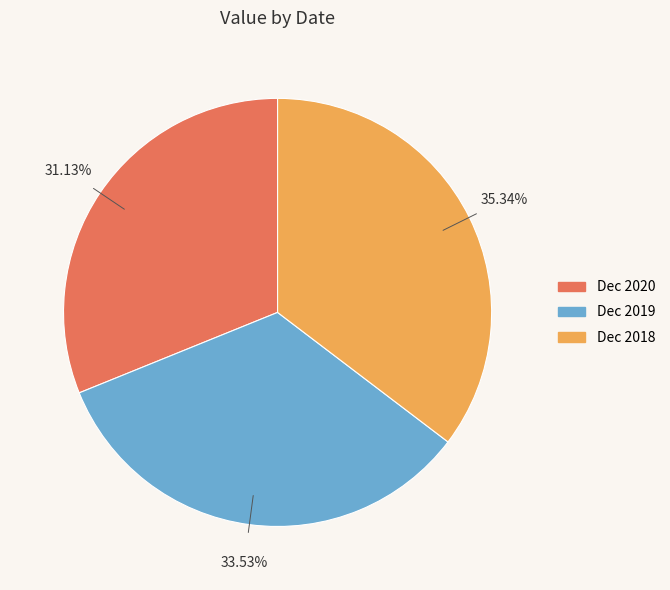

True or false: Dec 2020 accounts for 41% of the total.

False